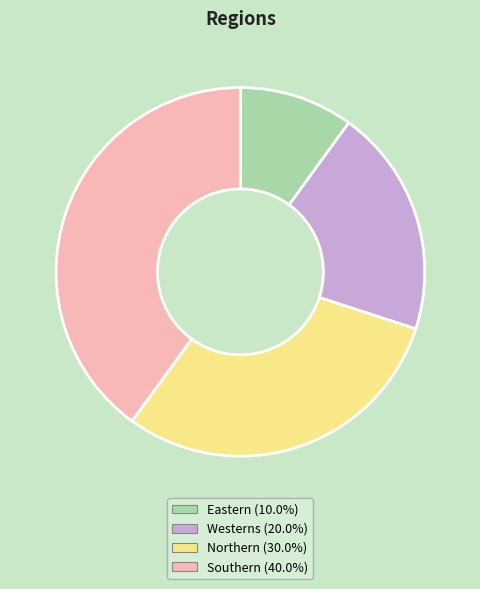

What is the ratio of the value at Westerns to the value at Northern?

0.7